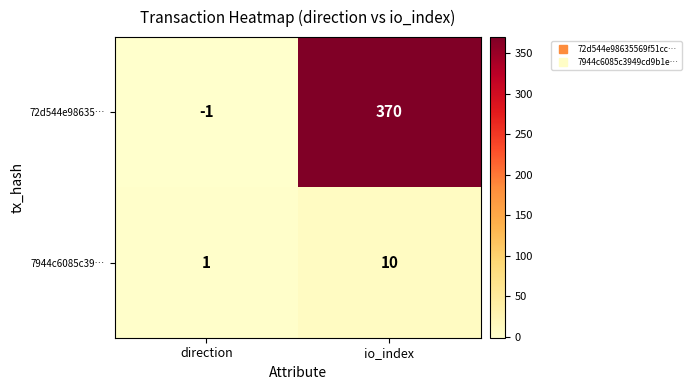

Which series has the largest total across all categories?

72d544e98635…